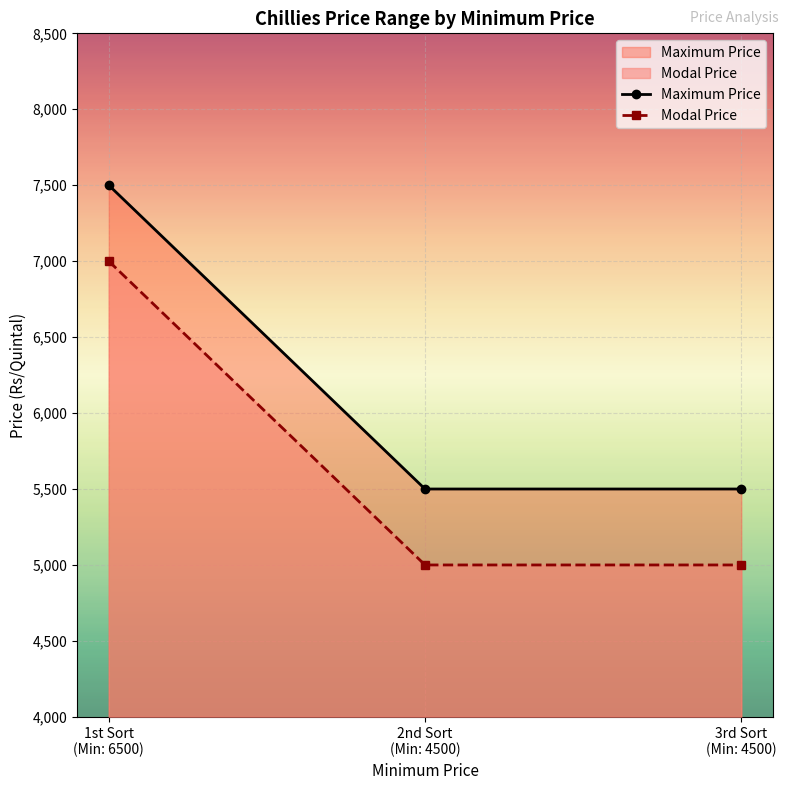

What is the smallest value displayed?

5000